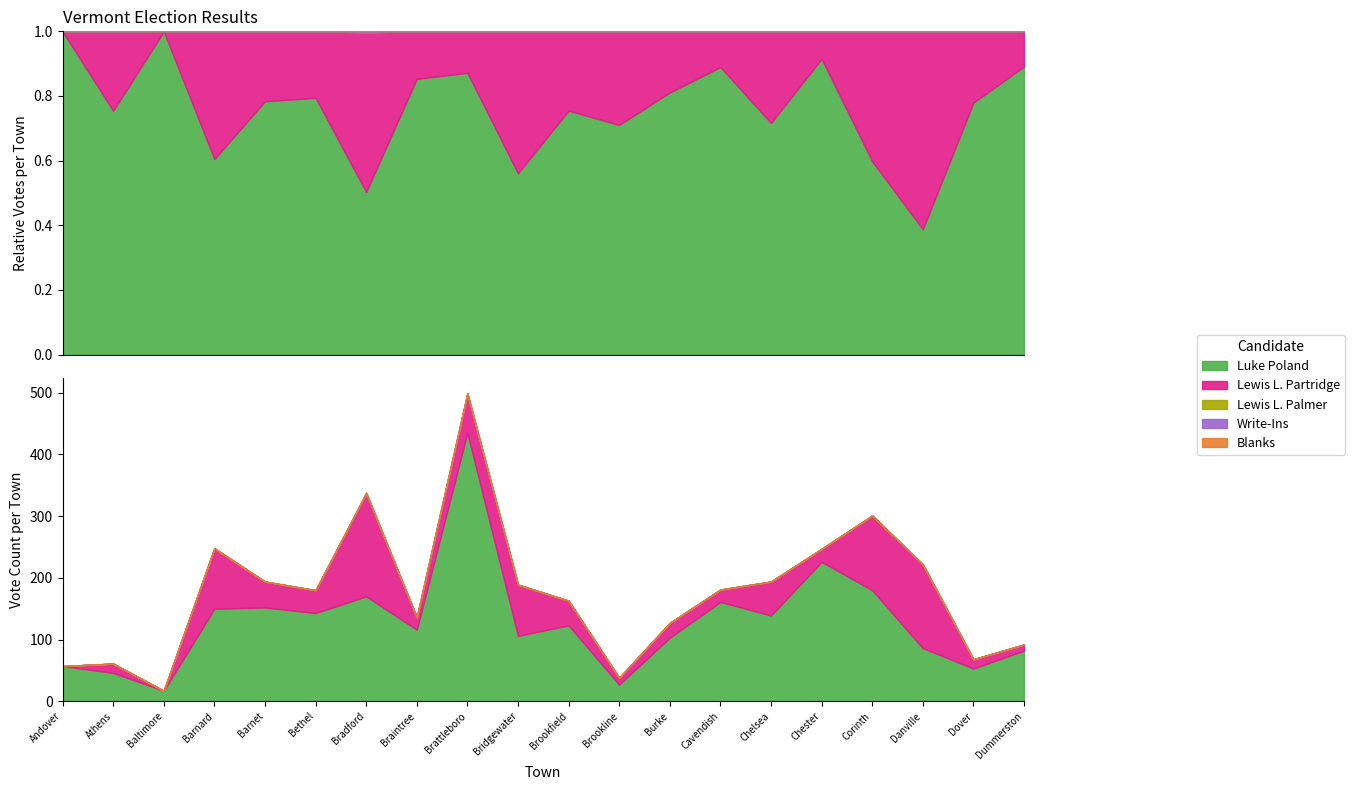

What is the total value across all series at Corinth?

301